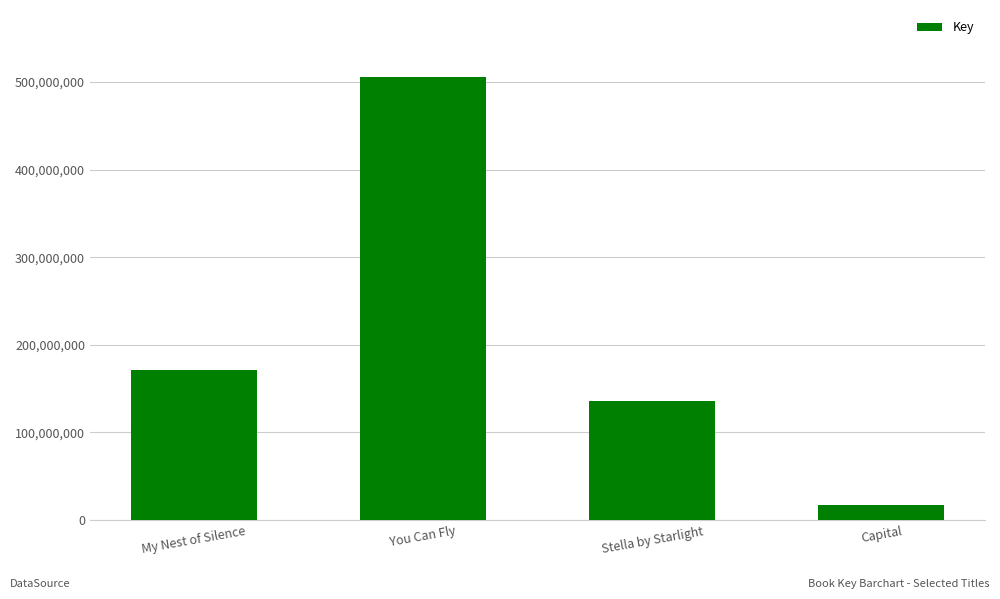

What is the change in value from Stella by Starlight to Capital?

-119202814